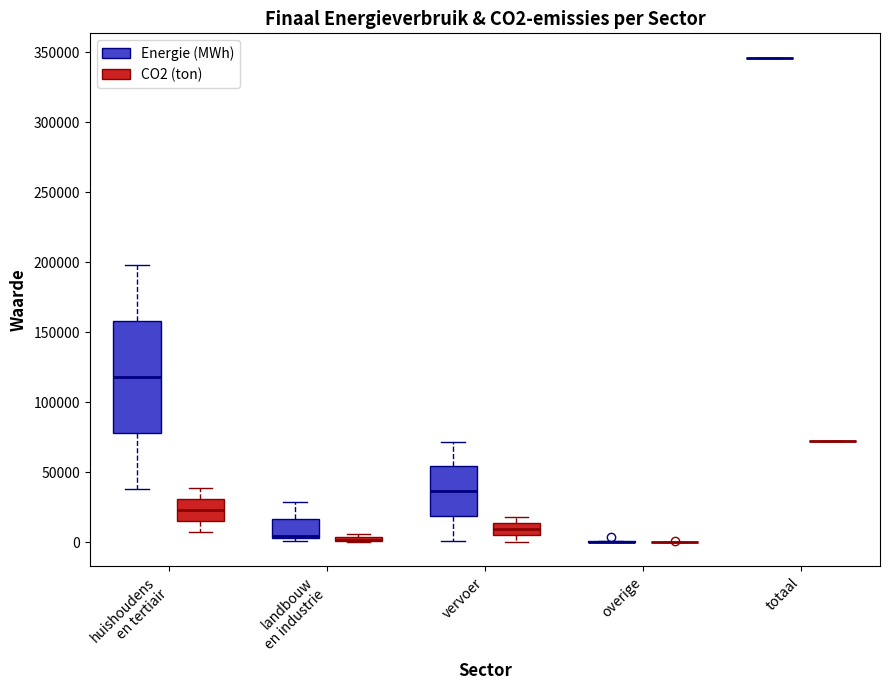

Comparing the boxes themselves (not the whiskers), which one is the tallest?

huishoudens en tertiair (Energie (MWh))